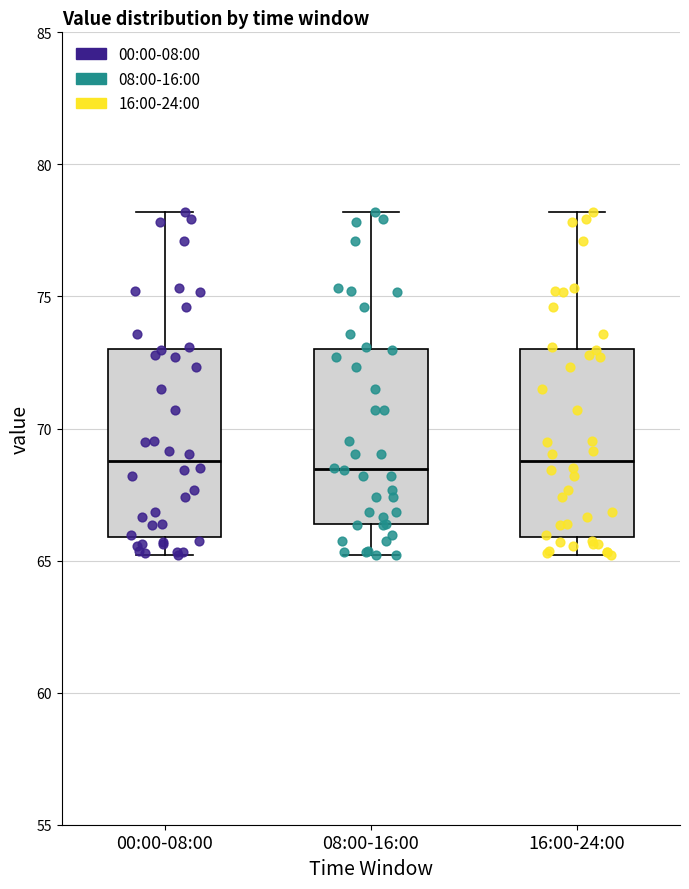

Reading left to right, transcribe this box plot: for each box, give where its median line is, the range the box spans, and where its two whiskers end, as read against the y-axis. The values are not printed on the chart, so give them approximately, as read against the axis.

00:00-08:00: median 69.0, box 66.0 to 73.0, whiskers 65.0 to 78.0
08:00-16:00: median 68.5, box 66.5 to 73.0, whiskers 65.0 to 78.0
16:00-24:00: median 69.0, box 66.0 to 73.0, whiskers 65.0 to 78.0